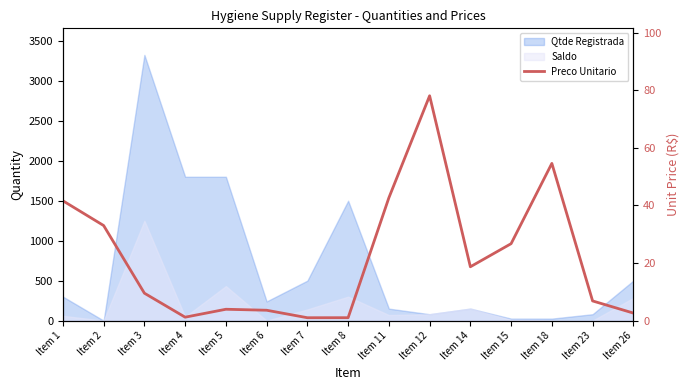

What is the change in value from Item 8 to Item 26?

+1.6